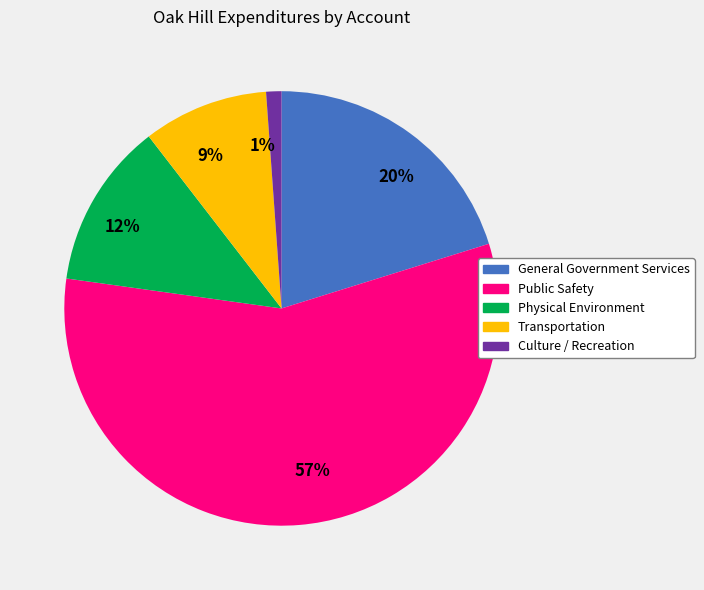

Between 1% and 57%, which is larger?

57%